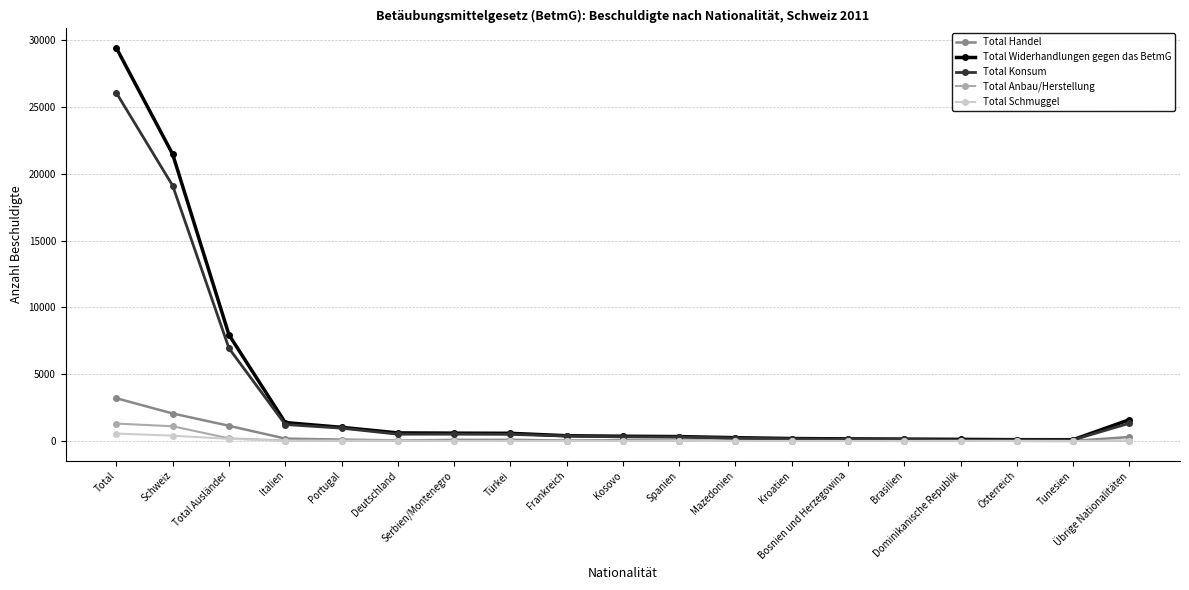

What is the maximum value shown in the chart?

29411